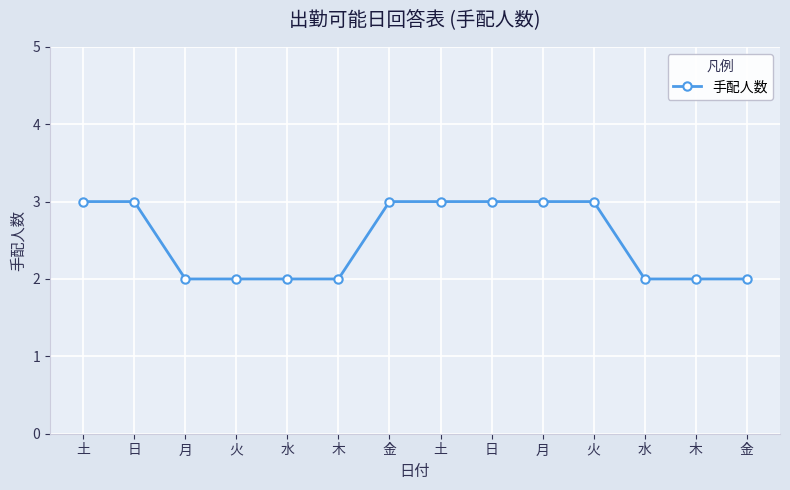

Reading right to left, list all the values displayed in this chart.

2	2	2	3	3	3	3	3	2	2	2	2	3	3